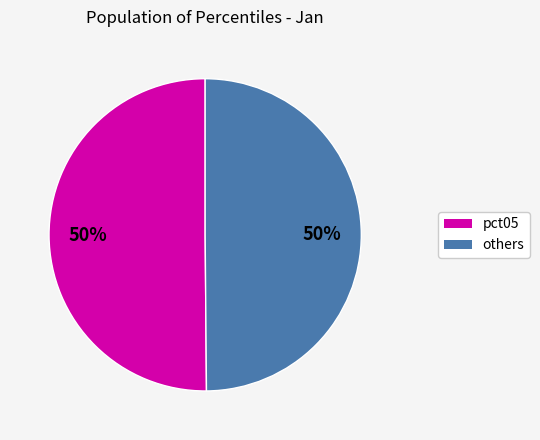

To the nearest percent, what is the average slice percentage?

50%